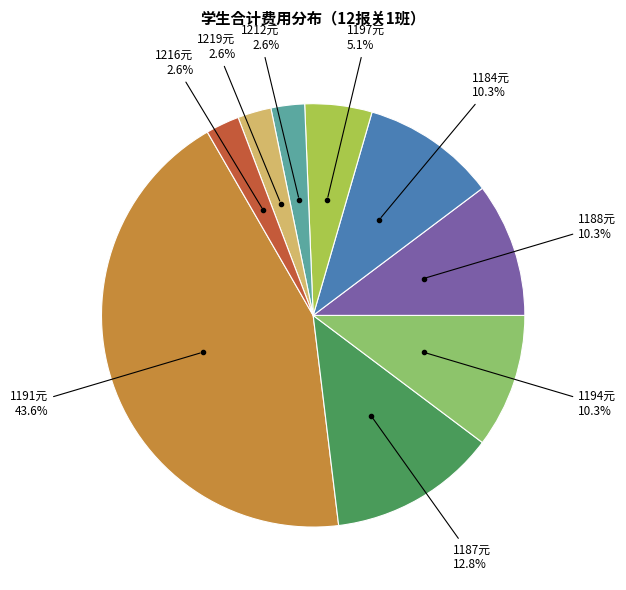

Does any single category account for the majority?

No